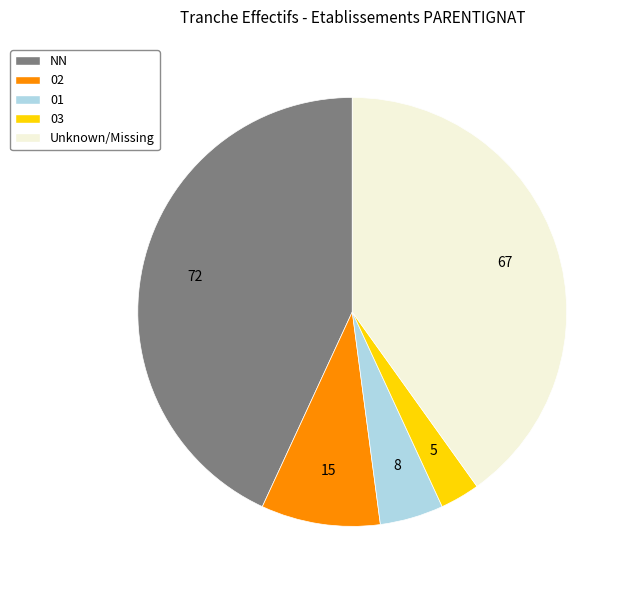

True or false: Unknown/Missing accounts for 40% of the total.

True